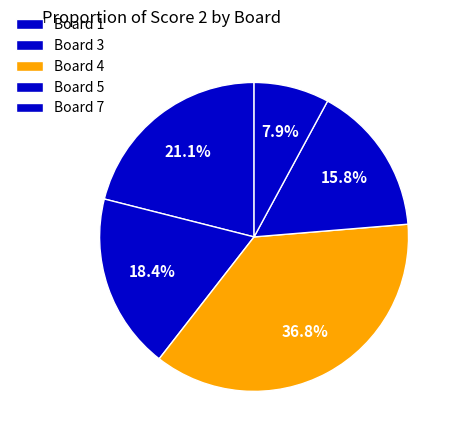

How many segments does this pie chart have?

5